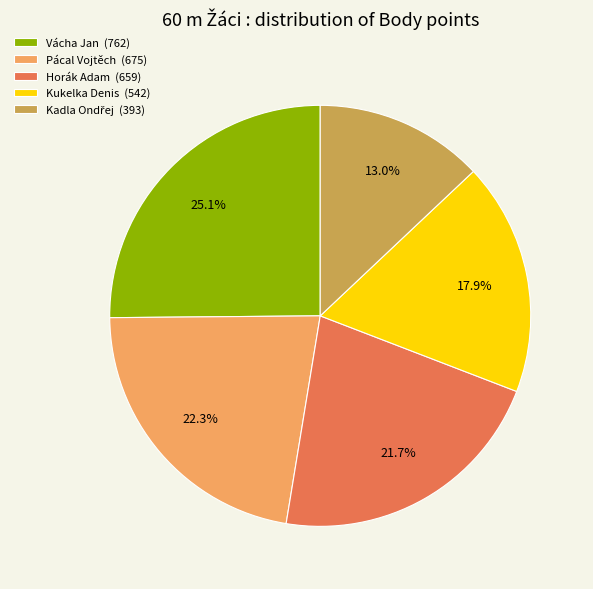

Which has a higher value, Vácha Jan (762) or Kukelka Denis (542)?

Vácha Jan (762)